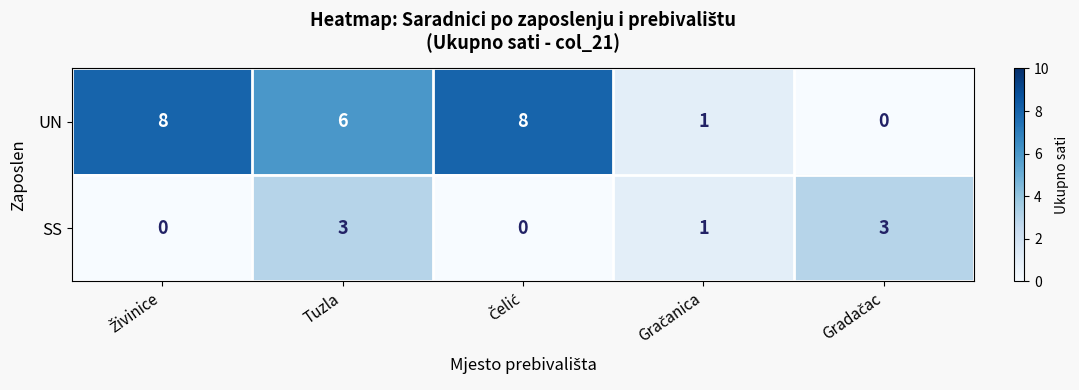

Which series has the largest total across all categories?

UN